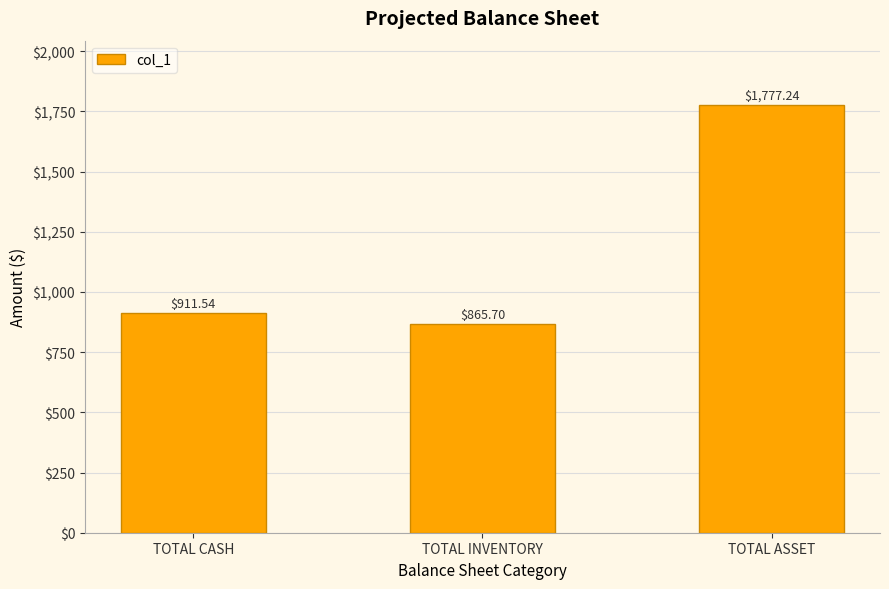

Reading left to right, list all the values displayed in this chart.

TOTAL CASH=911.5	TOTAL INVENTORY=865.7	TOTAL ASSET=1777.2